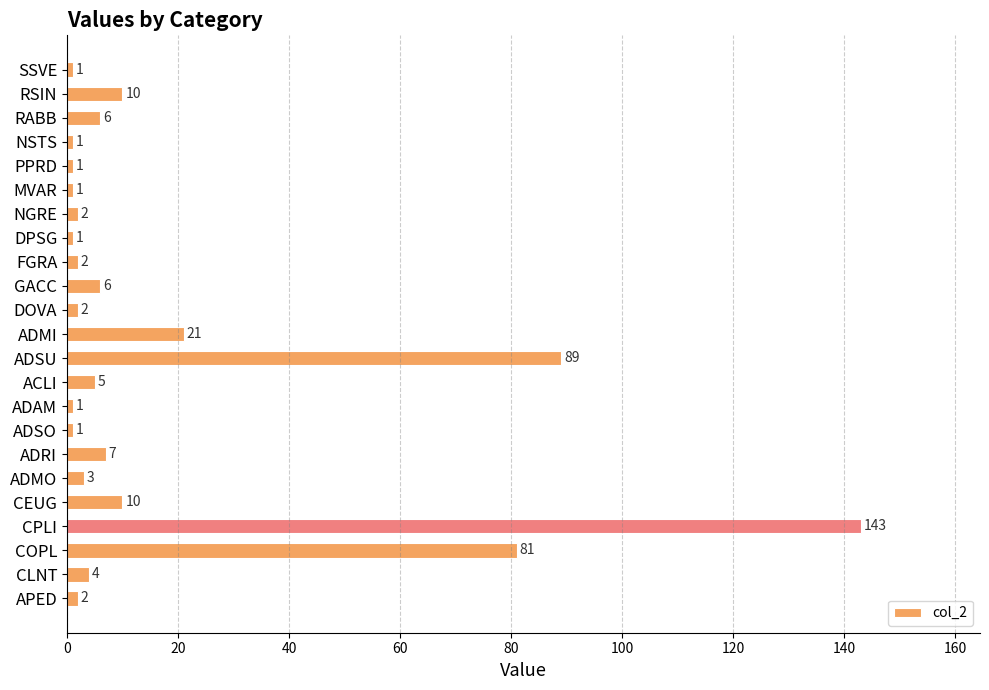

Reading bottom to top, transcribe all the data shown in this chart.

2	4	81	143	10	3	7	1	1	5	89	21	2	6	2	1	2	1	1	1	6	10	1